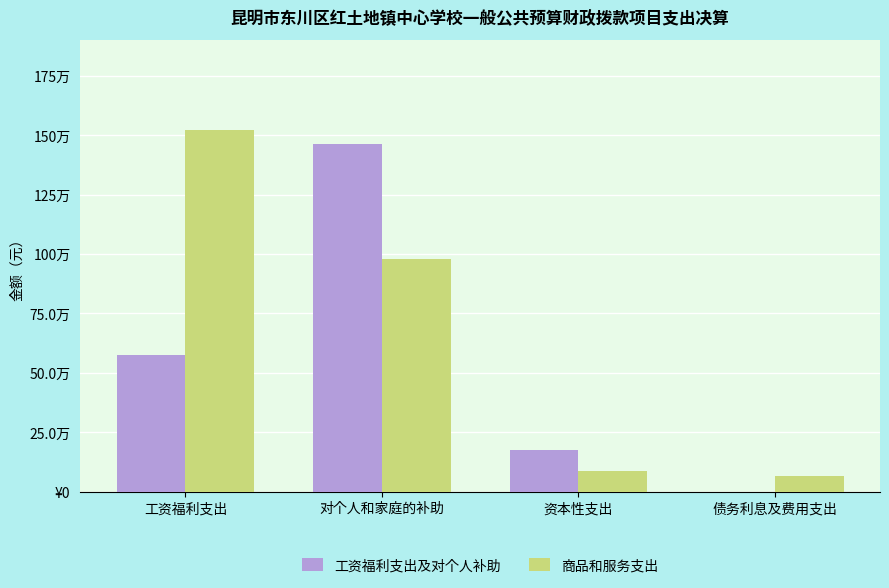

Is the value of 商品和服务支出 at 对个人和家庭的补助 greater than the value of 工资福利支出及对个人补助 at 资本性支出?

Yes